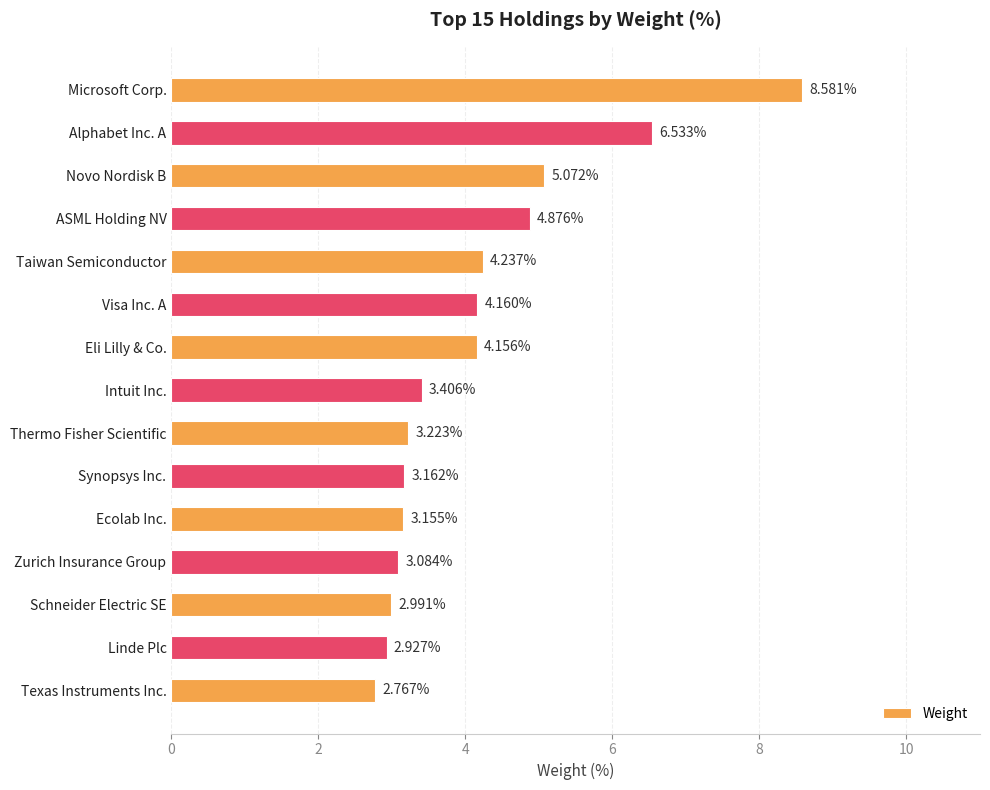

What is the label of the 10th bar from the bottom?

Visa Inc. A